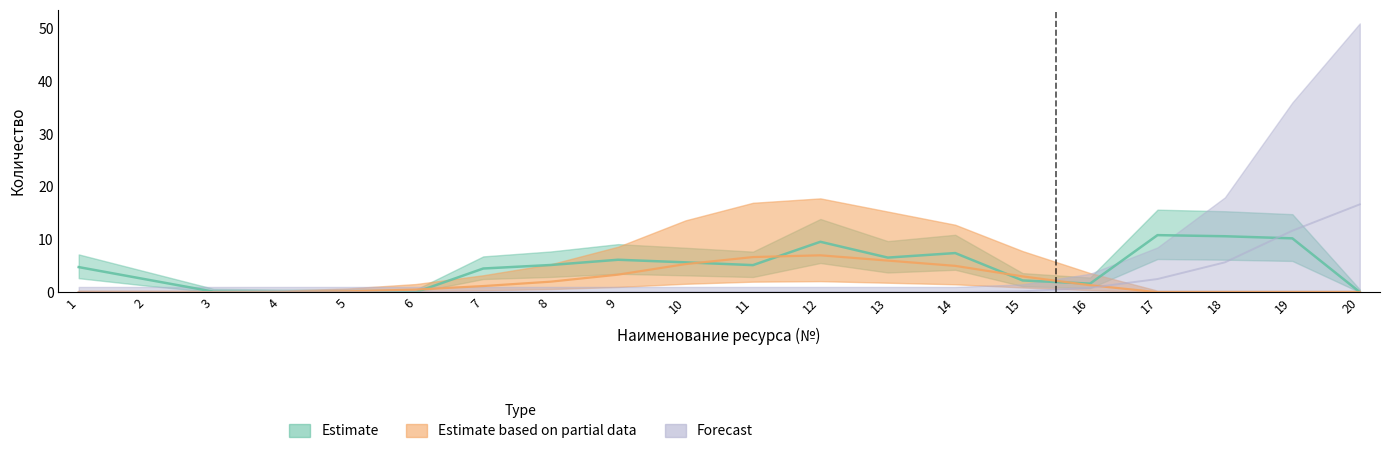

What is the difference between the second highest and second lowest values in the Estimate based on partial data series?

6.7